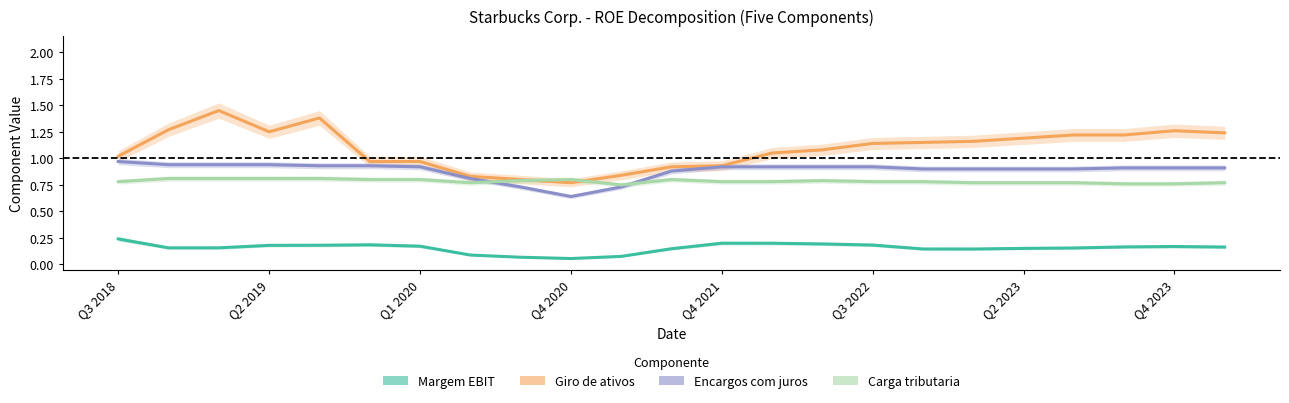

Which series has the largest total across all categories?

Giro de ativos